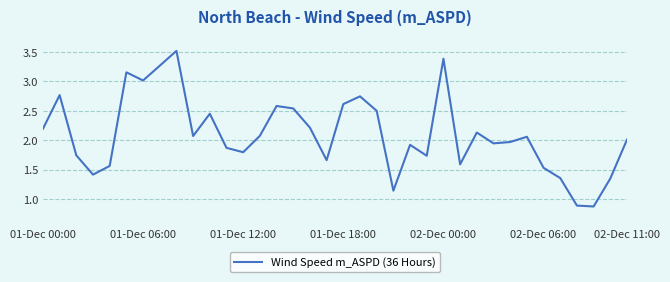

How many lines are shown in the chart?

1